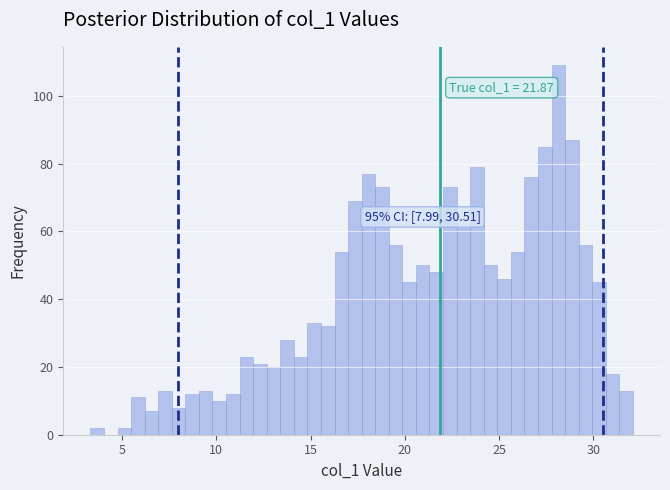

Read against the x-axis, roughly where is the centre of the tallest bar?

28.0